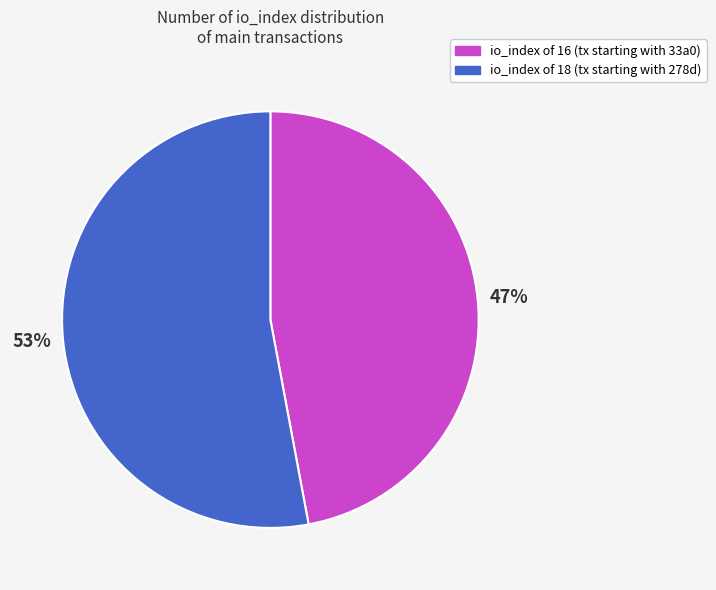

To the nearest percent, what is the difference between the largest and smallest slice percentages?

6%